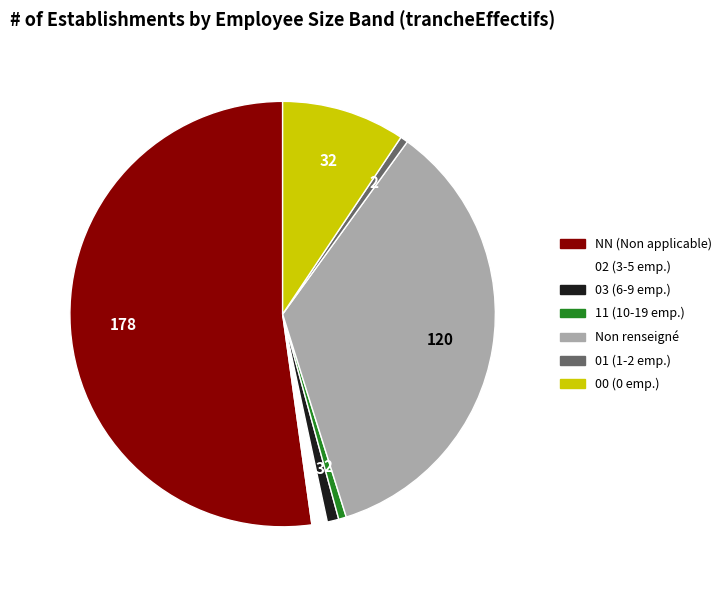

Is there any slice that represents more than half of the pie?

Yes